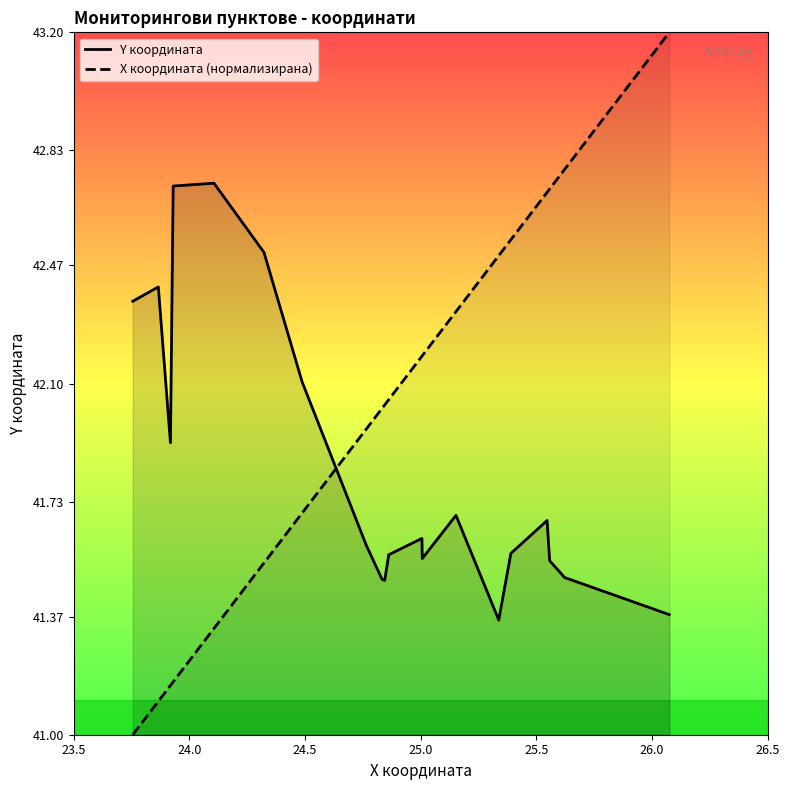

What are all the series names shown in the legend?

Y координата, X координата (нормализирана)